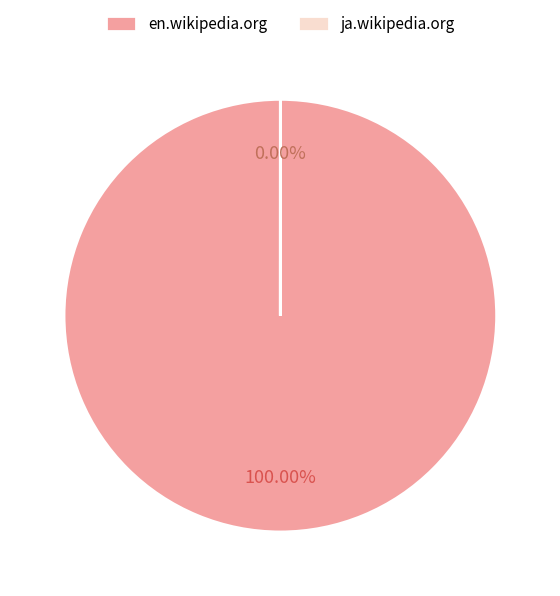

Combined, what portion of the pie is en.wikipedia.org and ja.wikipedia.org?

100.0%